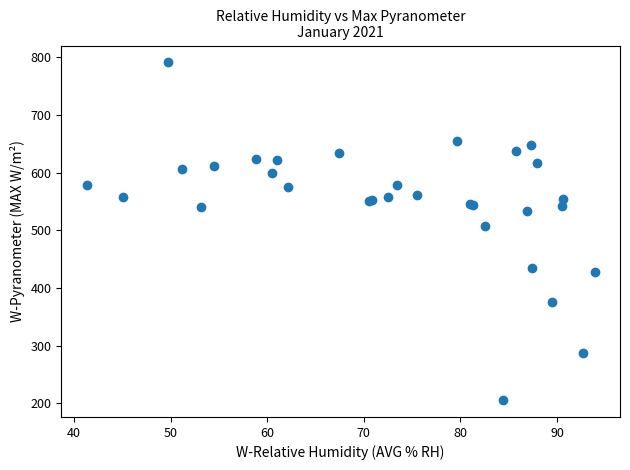

What Y value in the scatter plot is closest to 498?

508.1